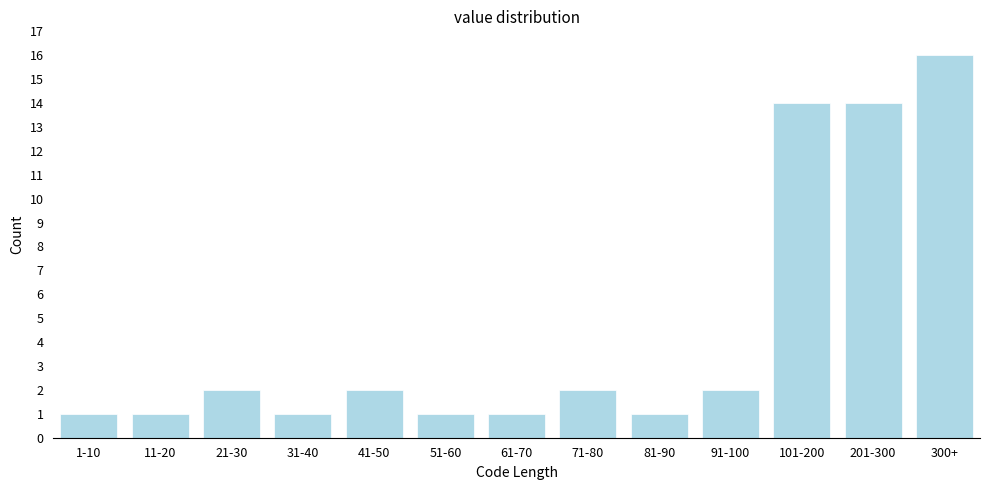

Reading left to right, what are all the values shown in this chart?

1-10=1	11-20=1	21-30=2	31-40=1	41-50=2	51-60=1	61-70=1	71-80=2	81-90=1	91-100=2	101-200=14	201-300=14	300+=16